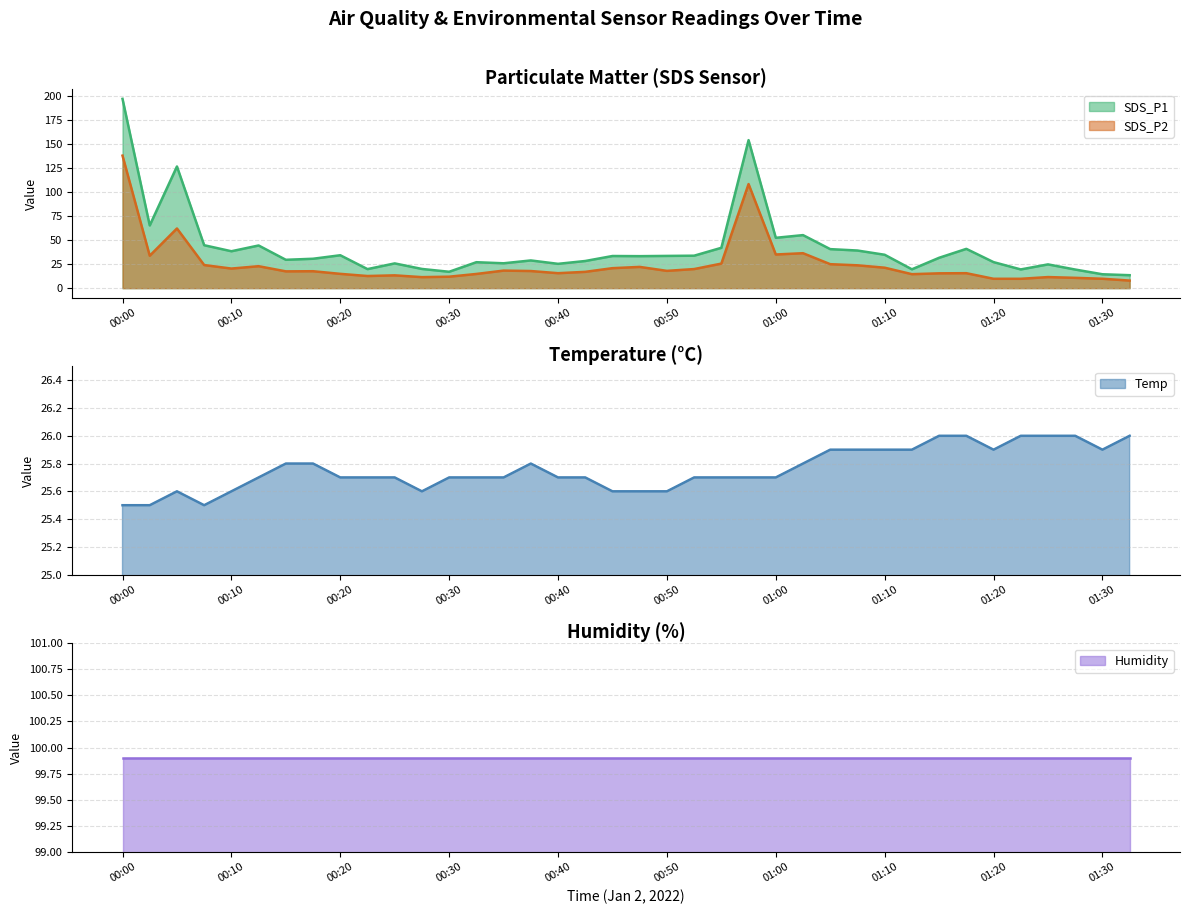

Which category has the lowest value in the SDS_P2 series?

01:32